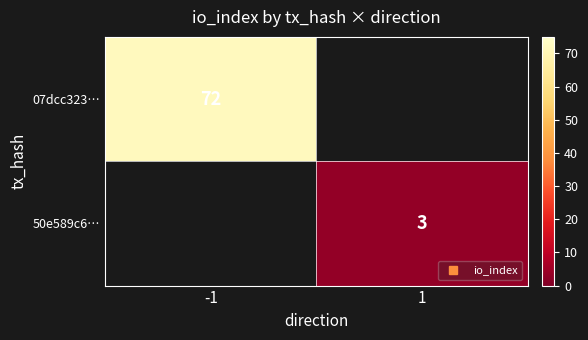

At which label does 07dcc323… reach its minimum?

-1